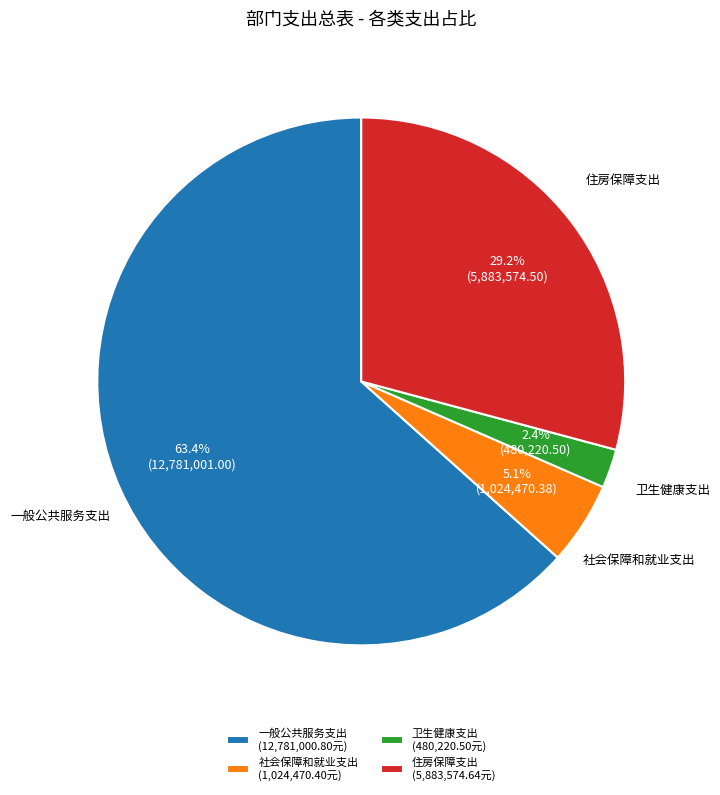

To the nearest percent, what is the difference between the largest and smallest slice percentages?

61%